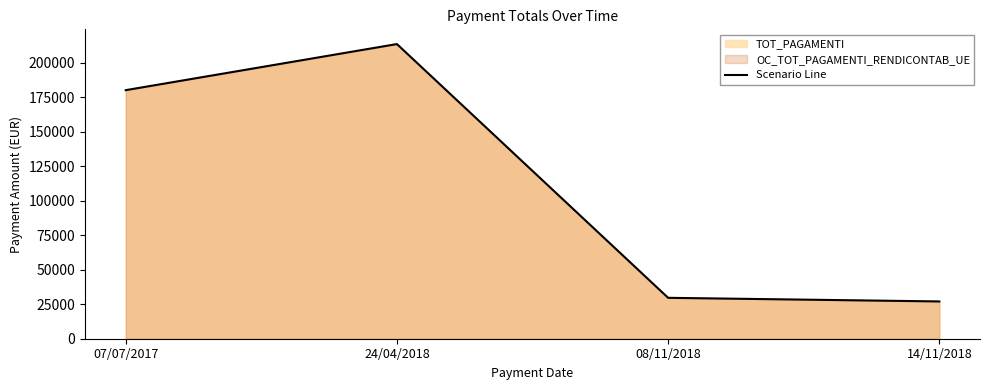

What is the smallest value displayed?

27000.0